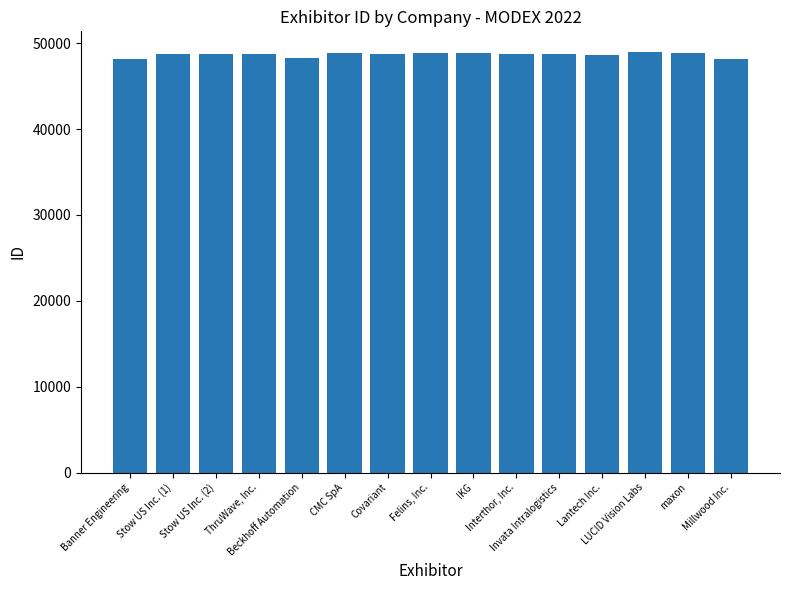

What is the value of the 13th bar from the left?

48937